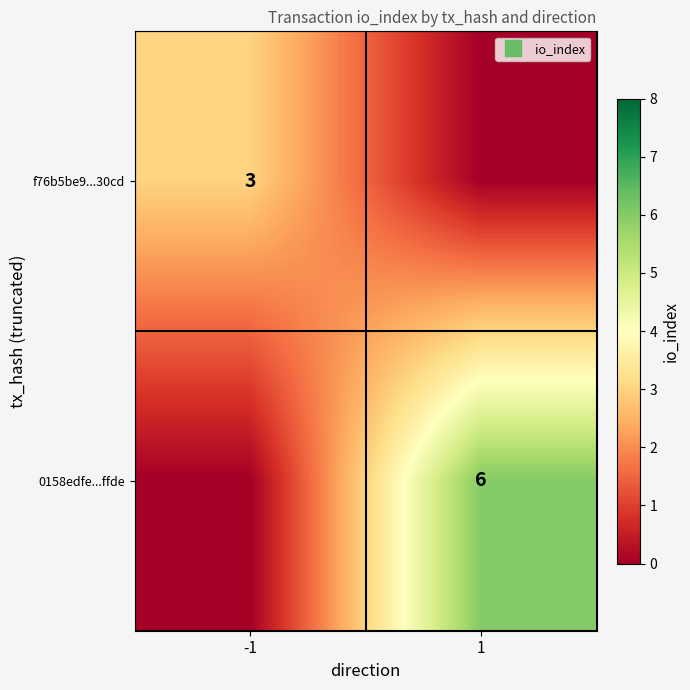

What is the spread (max minus min) of values at 1?

6